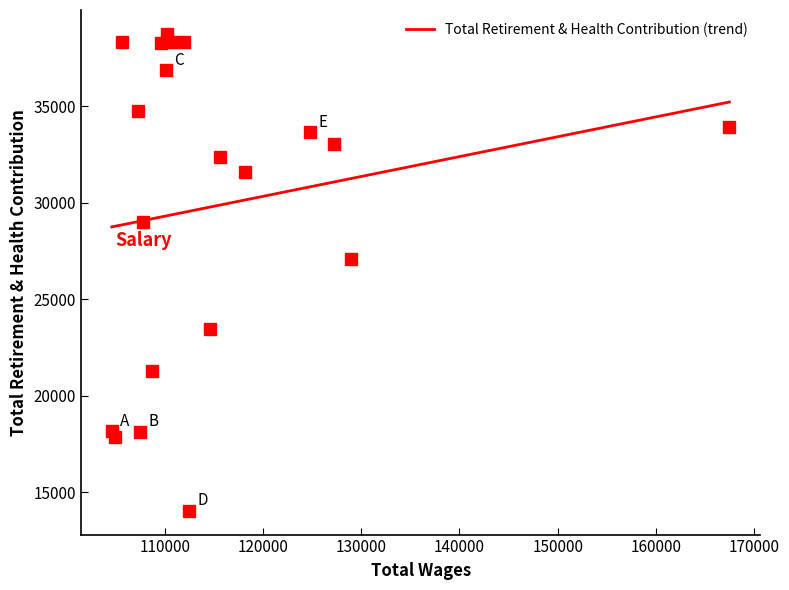

Count the number of categories in the chart.

20